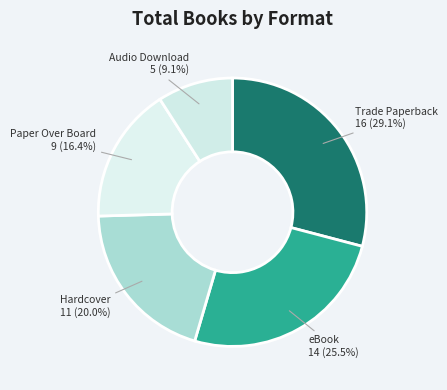

How many slices are in this pie chart?

5